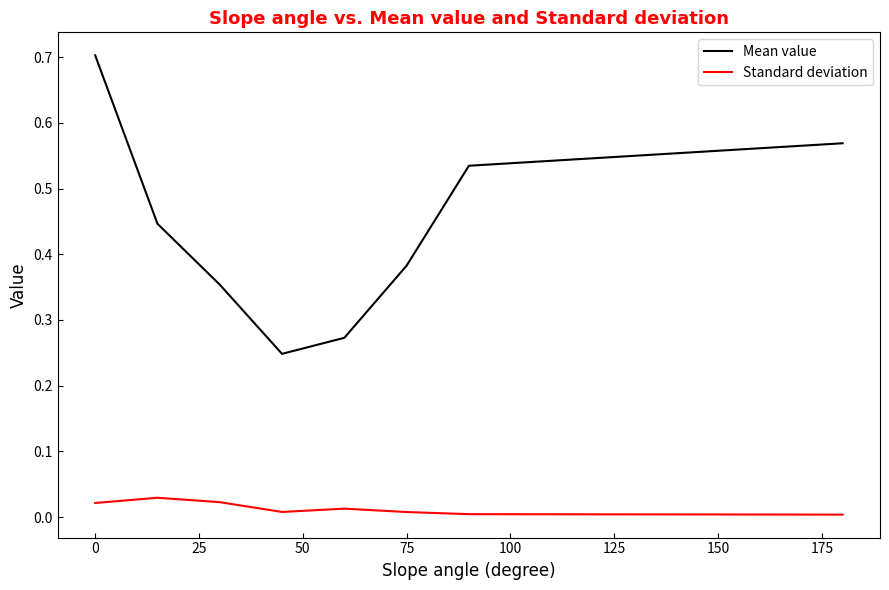

Rank the series by their maximum value, from highest to lowest.

Mean value, Standard deviation